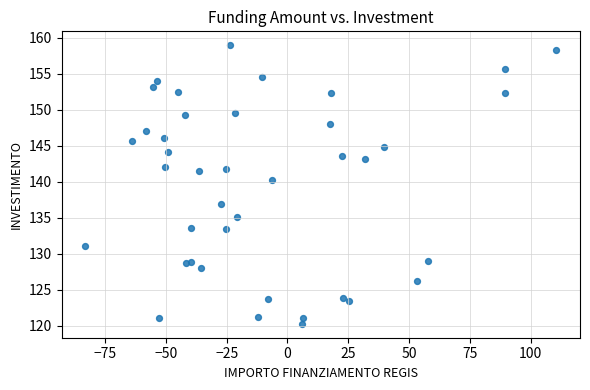

What Y value in the scatter plot is closest to 139?

140.2